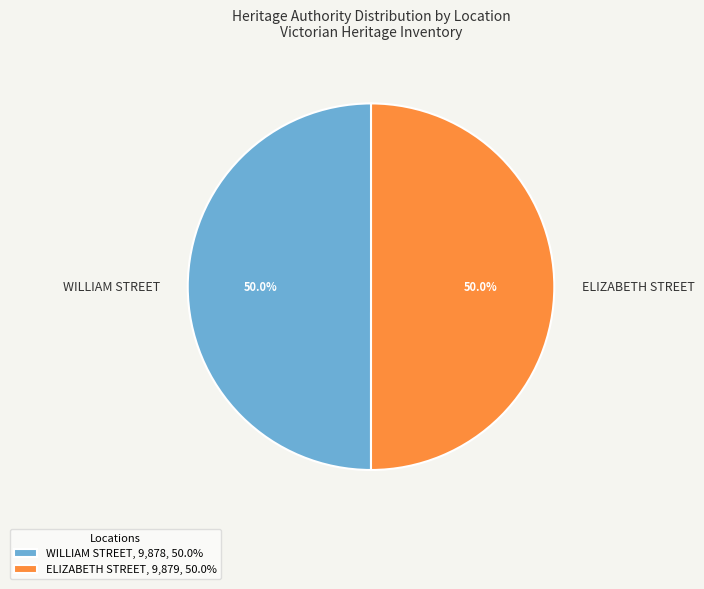

Is it true that ELIZABETH STREET is 50% of the pie?

True